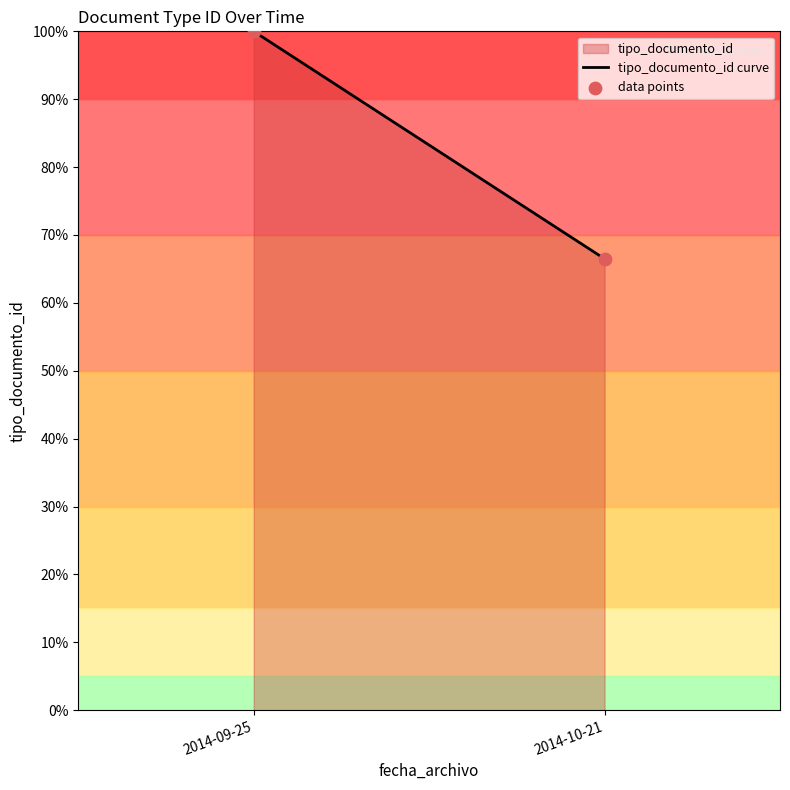

What is the average Y value?

83.2